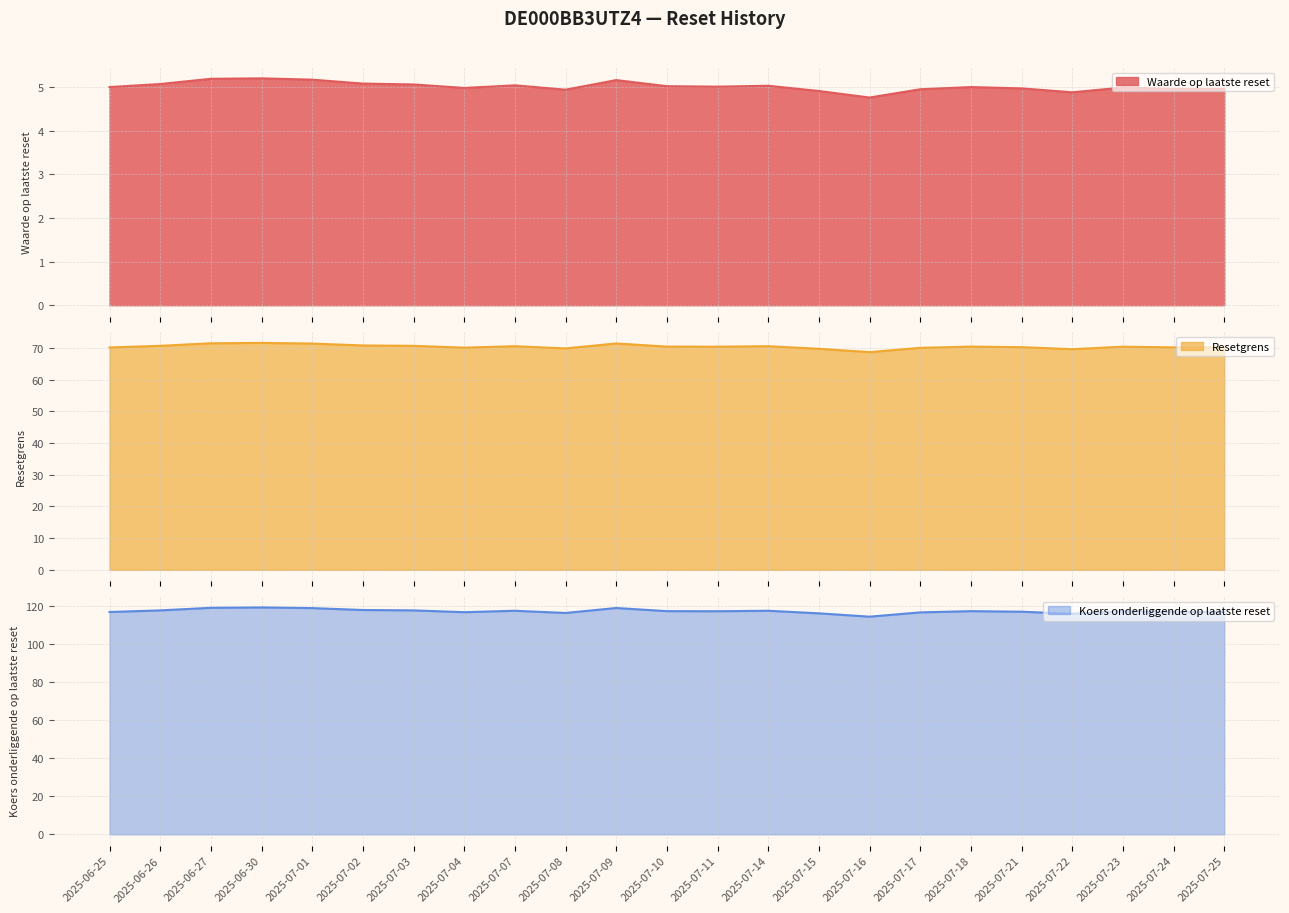

What is the average value of the Resetgrens series?

70.4